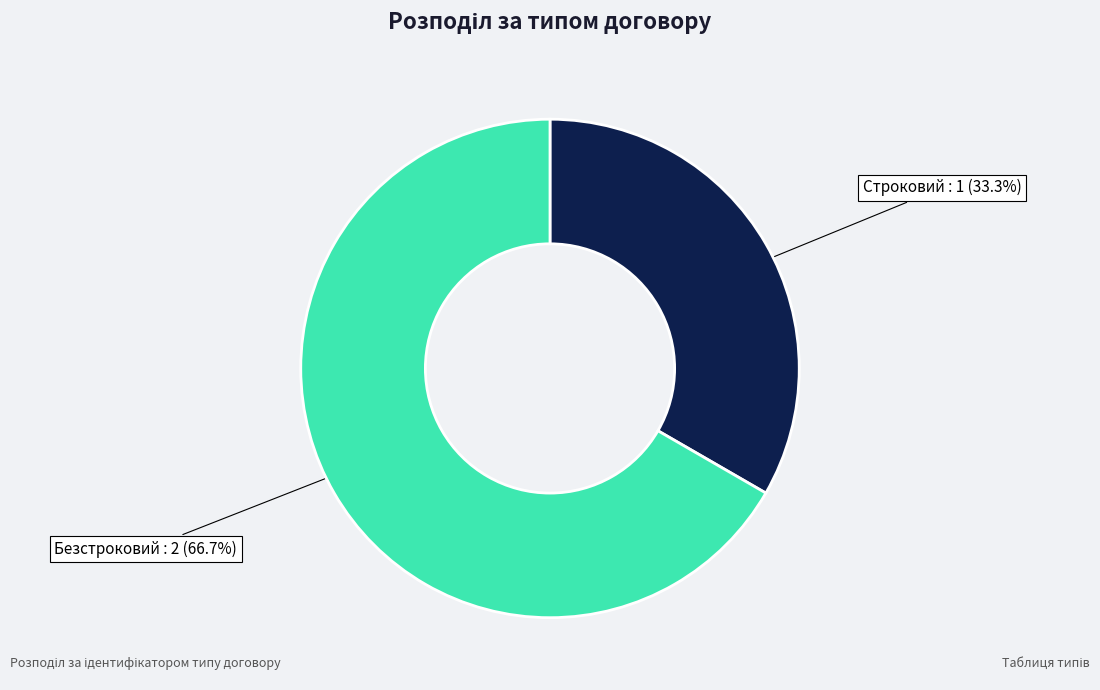

Is it true that Строковий is 33% of the pie?

True